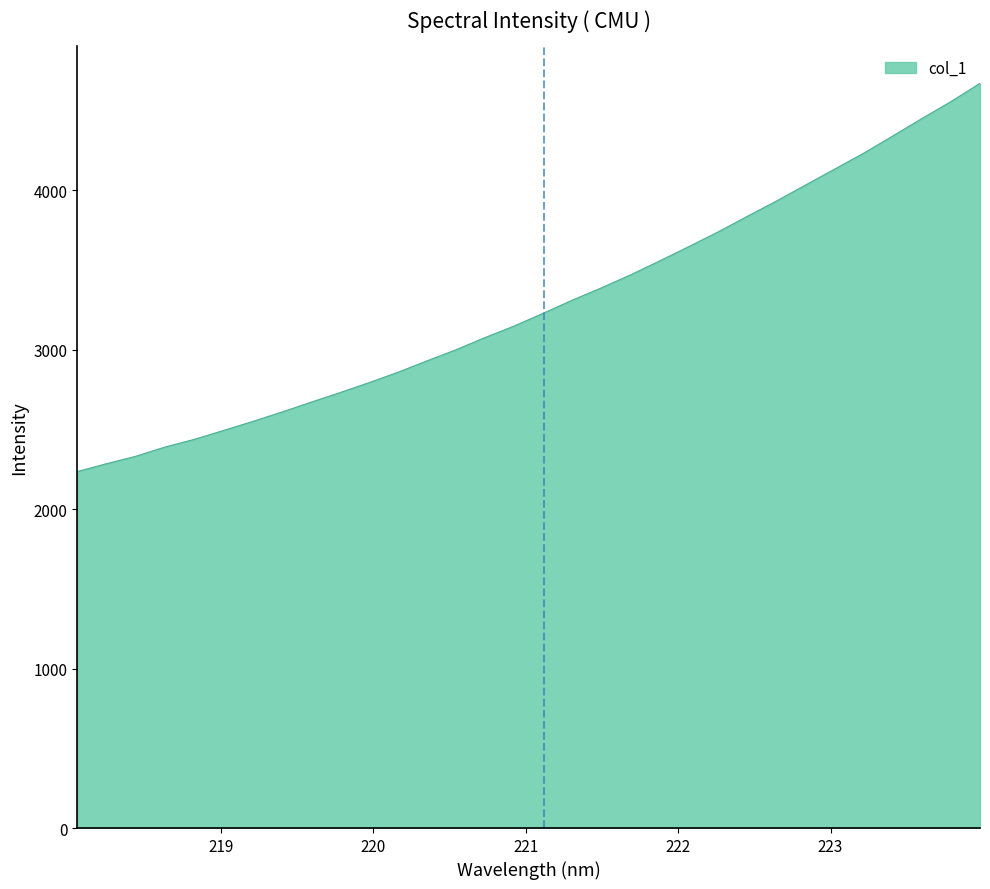

What is the difference between the maximum and minimum values?

2435.2